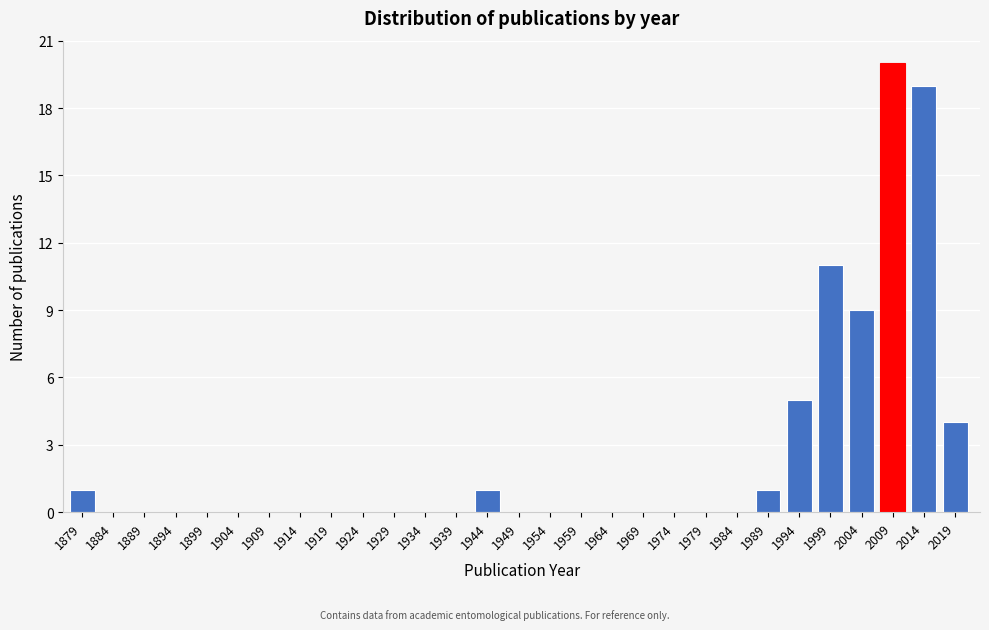

Reading left to right, extract all data points from this chart.

1879=1	1884=0	1889=0	1894=0	1899=0	1904=0	1909=0	1914=0	1919=0	1924=0	1929=0	1934=0	1939=0	1944=1	1949=0	1954=0	1959=0	1964=0	1969=0	1974=0	1979=0	1984=0	1989=1	1994=5	1999=11	2004=9	2009=20	2014=19	2019=4